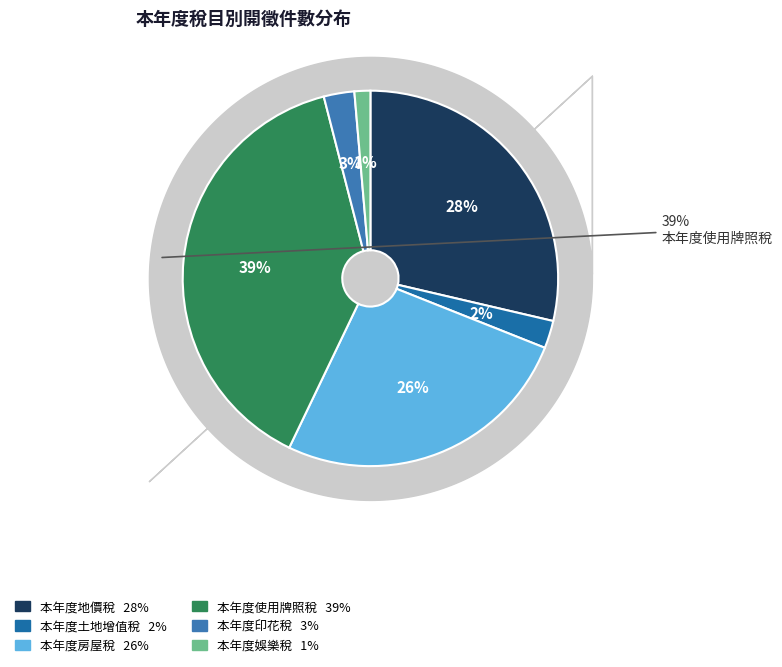

Count the number of slices in the pie.

8